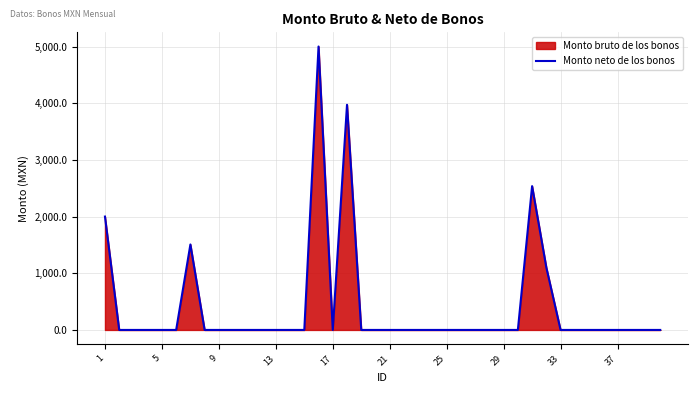

What is the difference between the second highest and second lowest values?

3972.2